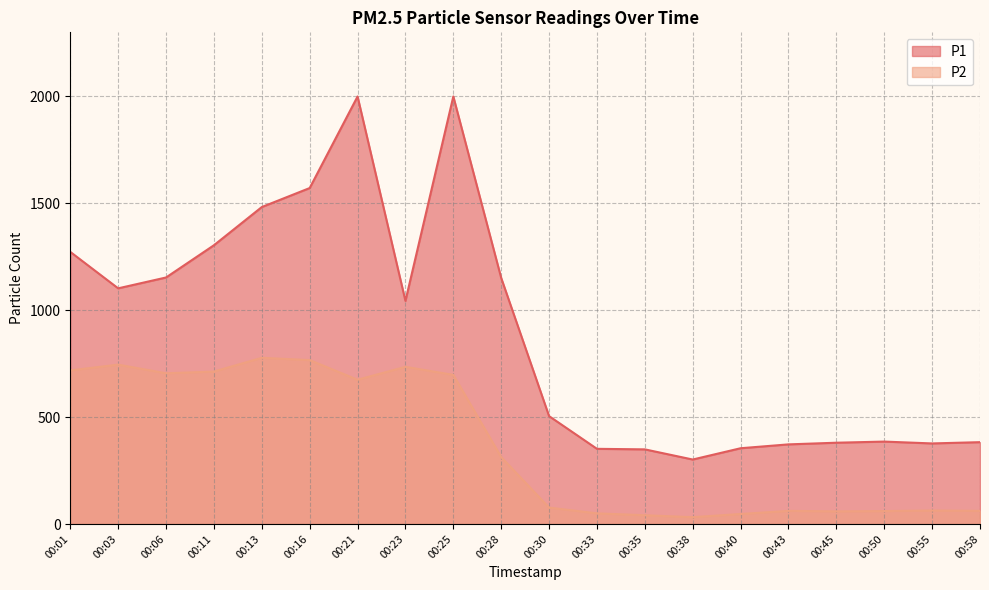

Where is the first local minimum for P2?

00:06